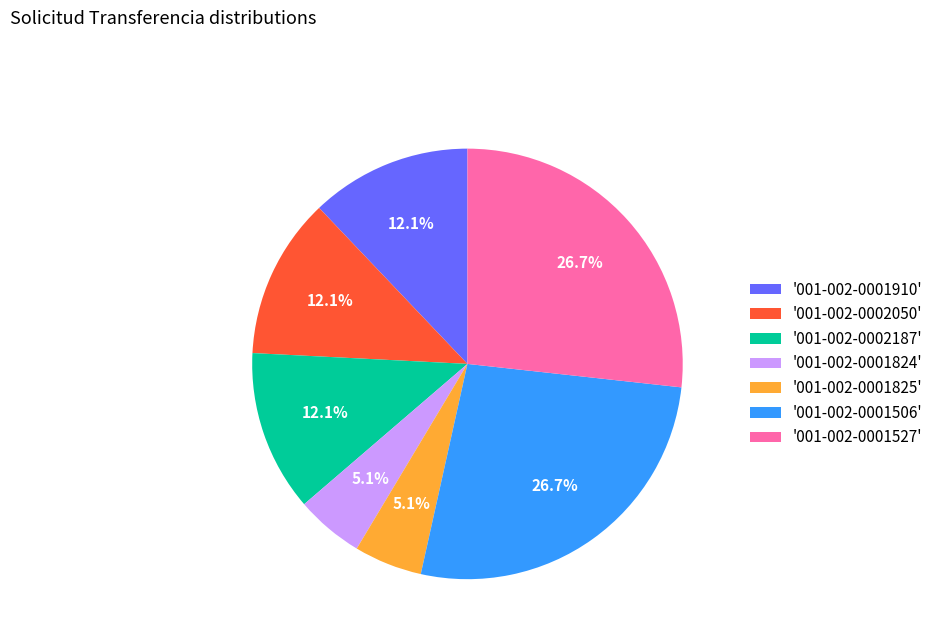

Count the number of slices in the pie.

7